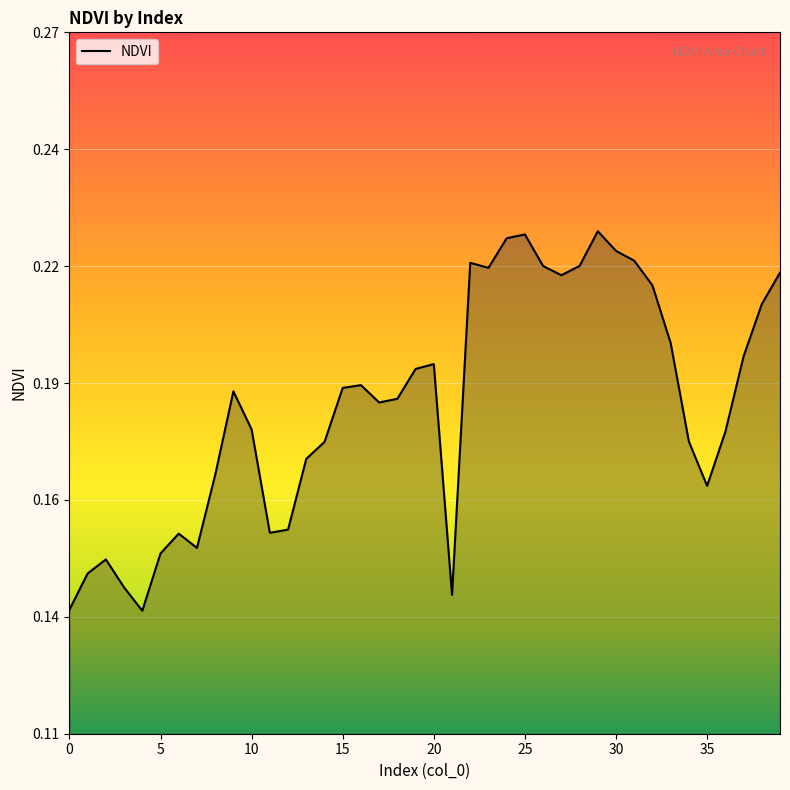

What is the difference between the maximum and minimum values?

0.1